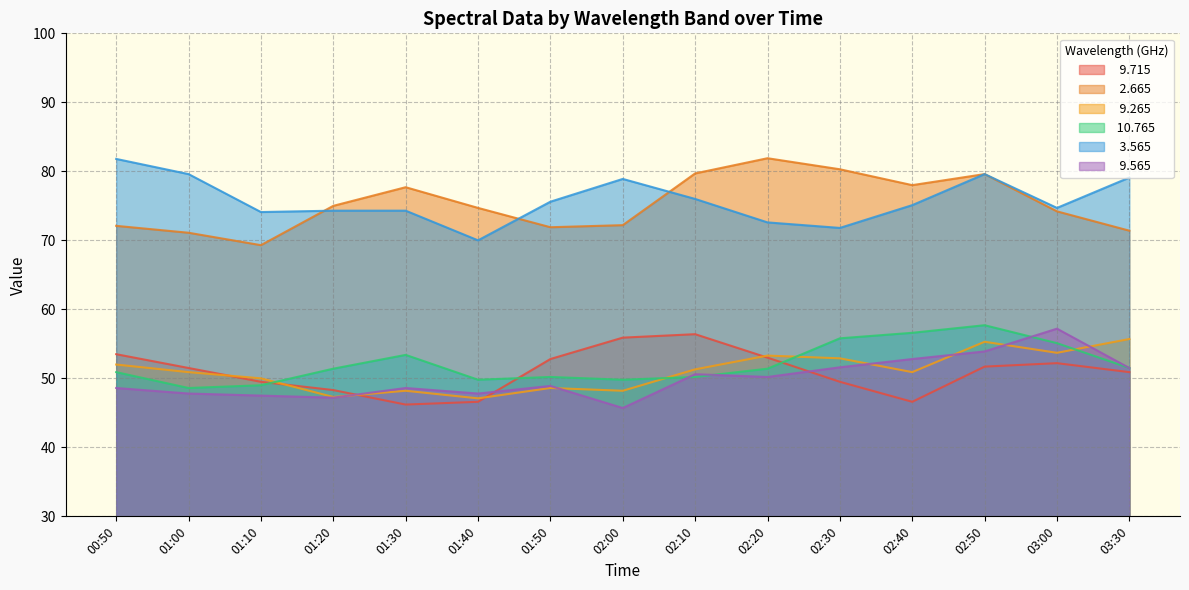

What position from the right is 02:00?

8